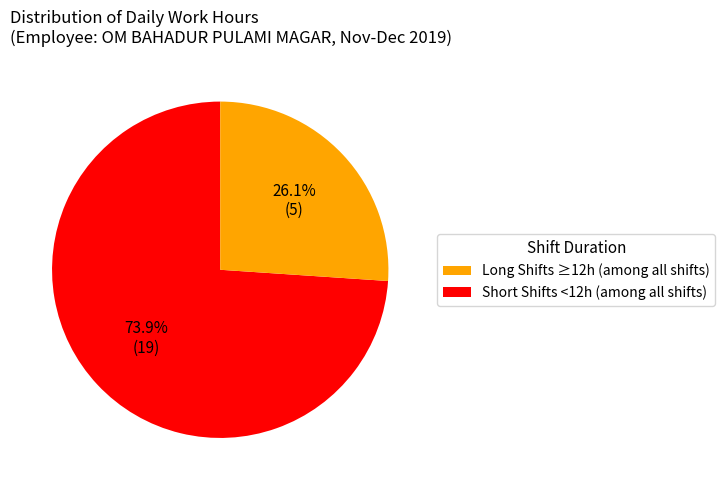

To the nearest percent, what is the average slice percentage?

50%